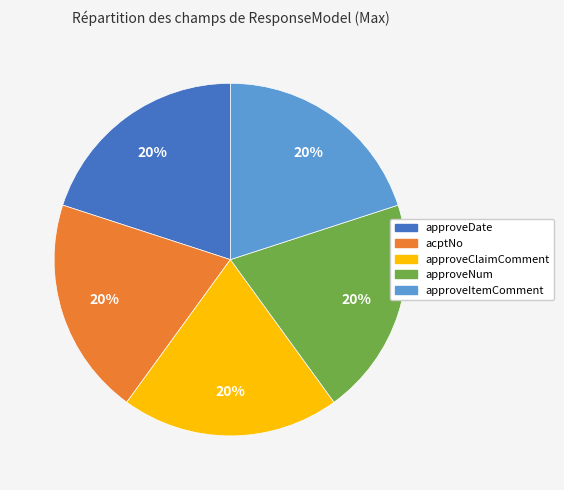

To the nearest percent, what is the difference between the largest and smallest slice percentages?

0%